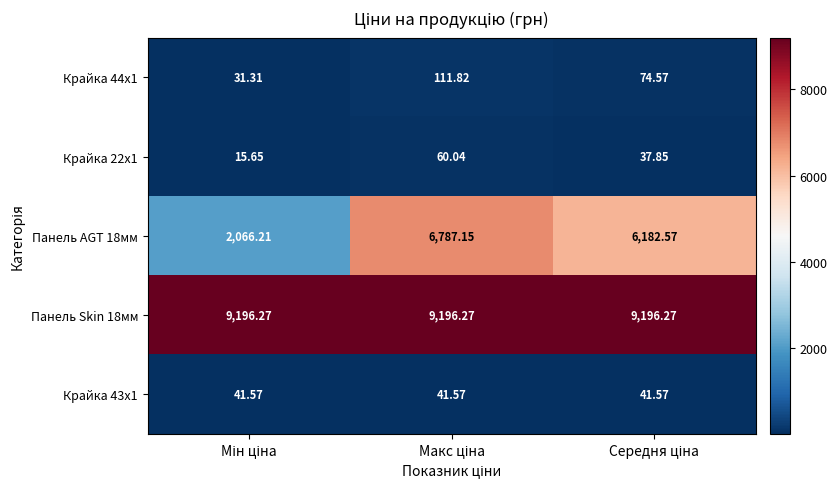

Reading left to right, transcribe all the data shown in this chart.

Крайка 44x1: Мін ціна=31.3	Макс ціна=111.8	Середня ціна=74.6
Крайка 22x1: Мін ціна=15.7	Макс ціна=60.0	Середня ціна=37.9
Панель AGT 18мм: Мін ціна=2066.2	Макс ціна=6787.1	Середня ціна=6182.6
Панель Skin 18мм: Мін ціна=9196.3	Макс ціна=9196.3	Середня ціна=9196.3
Крайка 43x1: Мін ціна=41.6	Макс ціна=41.6	Середня ціна=41.6